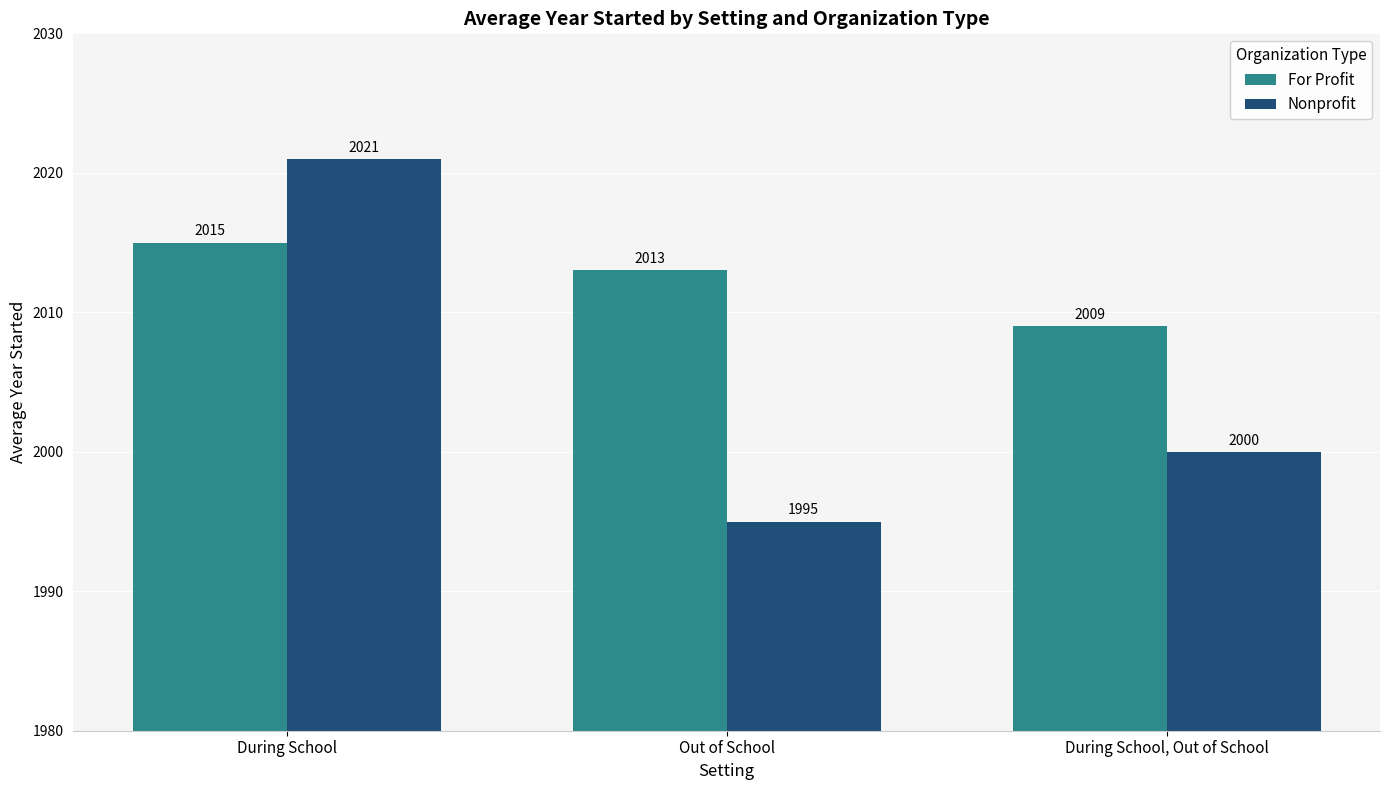

Which series changed the most between During School and During School, Out of School?

Nonprofit